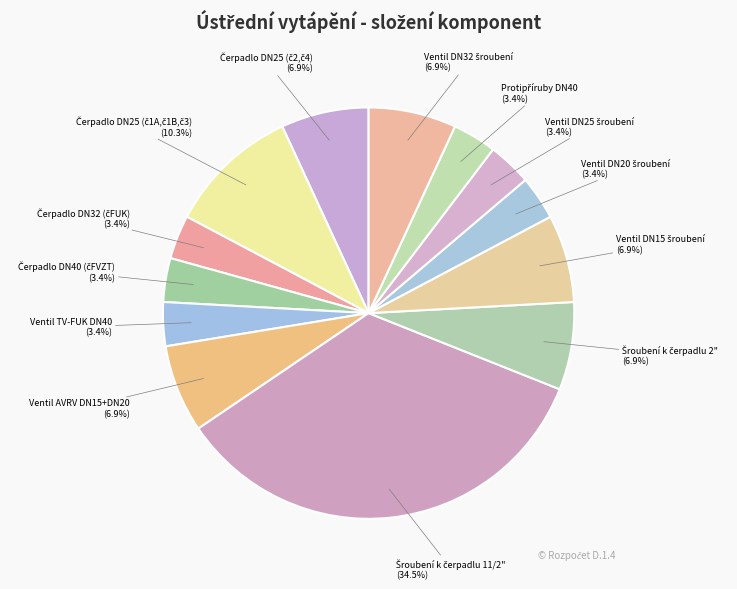

Count the number of slices in the pie.

13